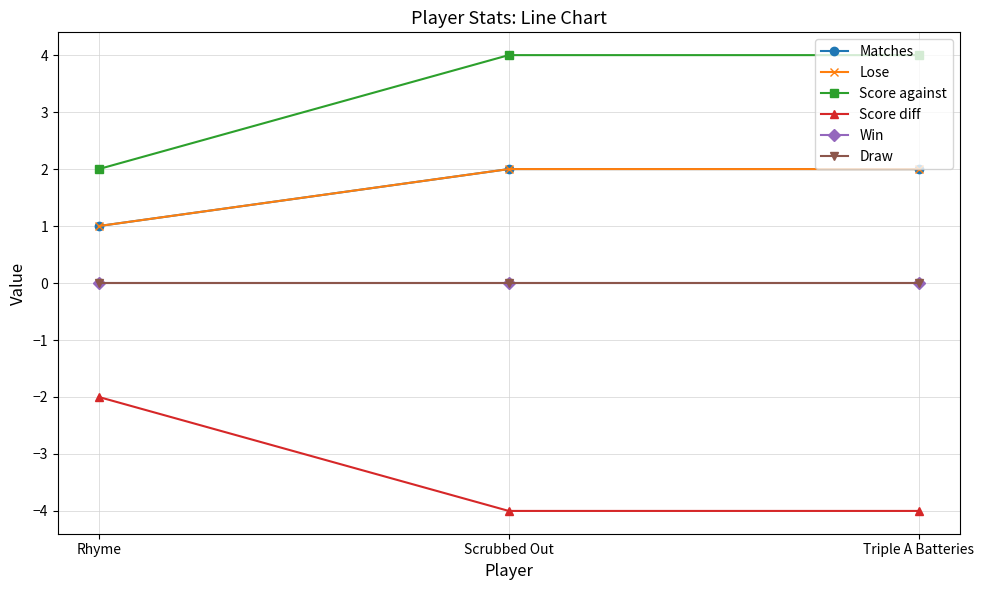

True or false: Draw has a value of 0 at Triple A Batteries.

True